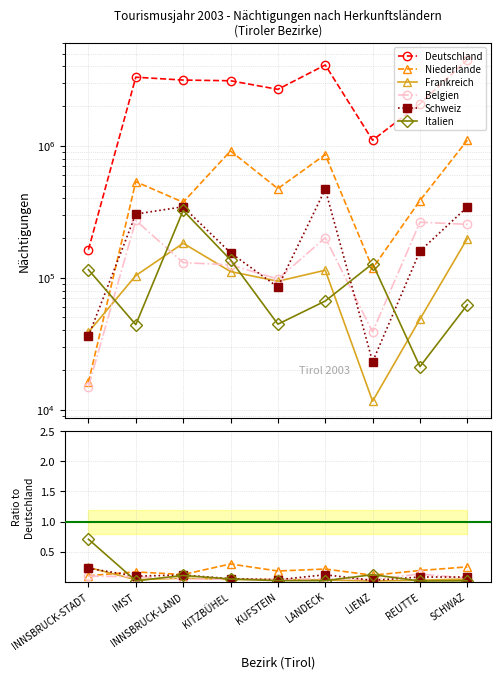

True or false: Schweiz and Deutschland cross at least once.

False